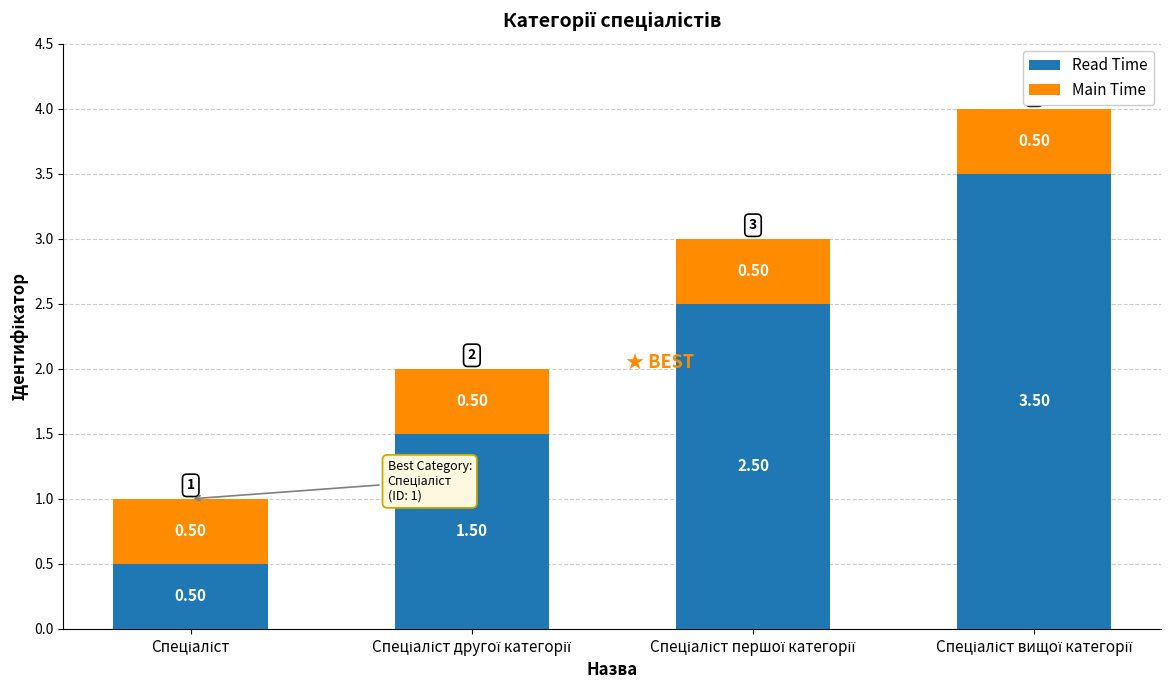

What is the average value of the Read Time series?

2.0